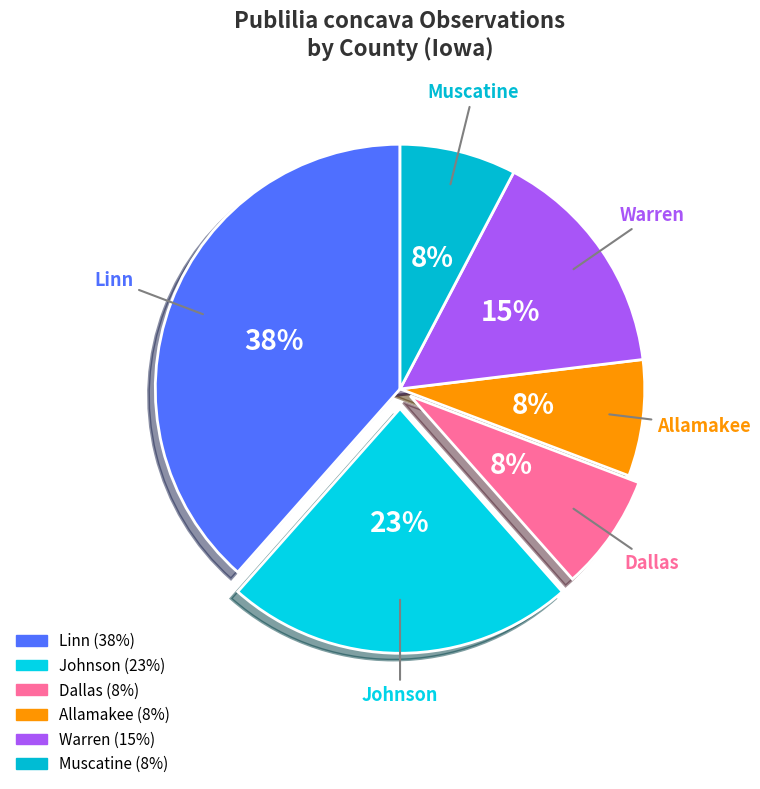

To the nearest percent, what is the average slice percentage?

17%